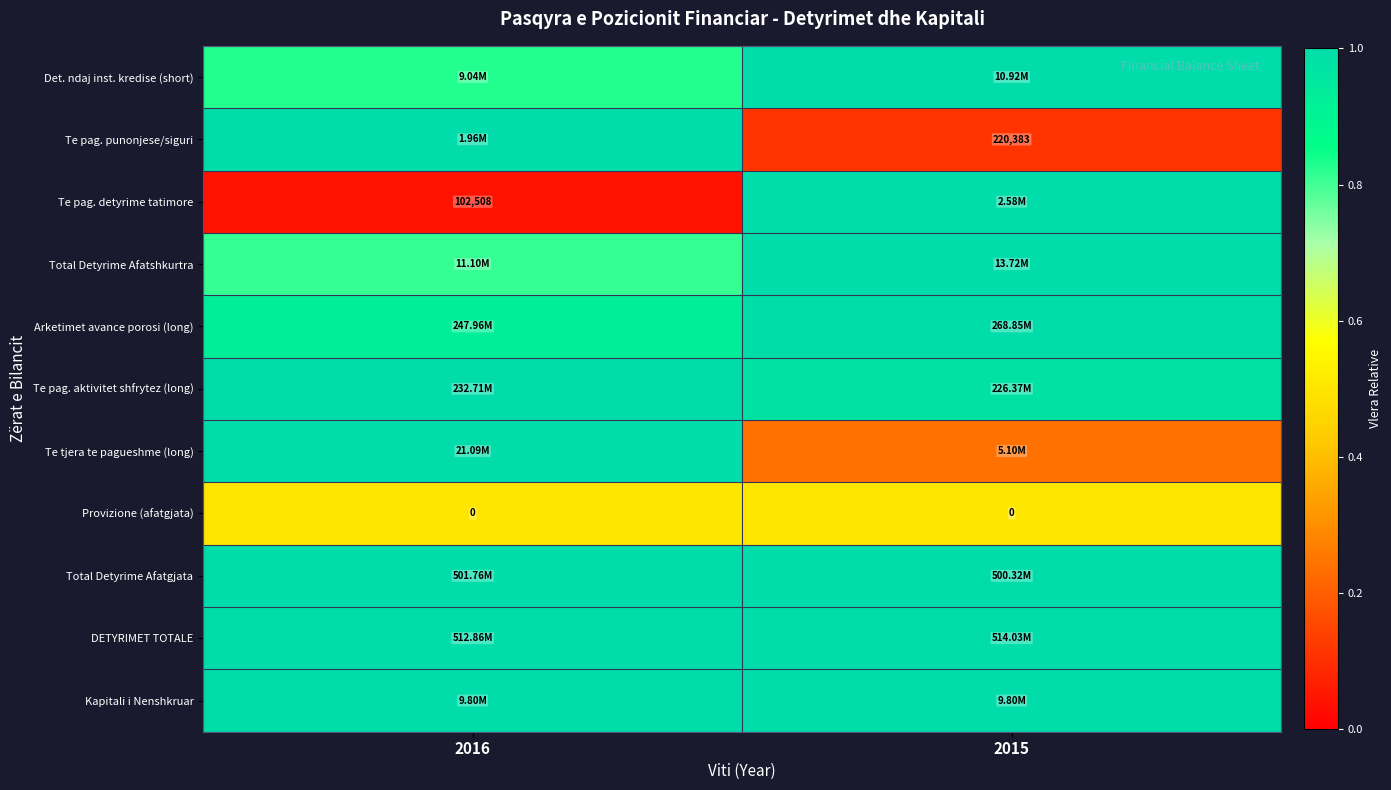

How many Te tjera te pagueshme (long) values are between 0 and 1?

2